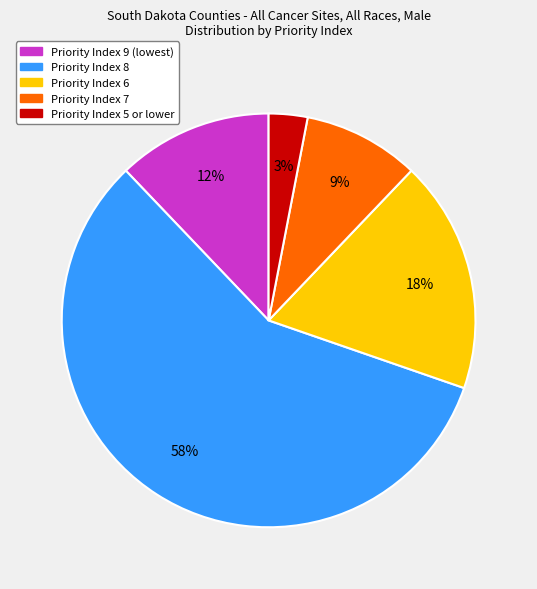

Which slice represents more than half of the pie?

Priority Index 8